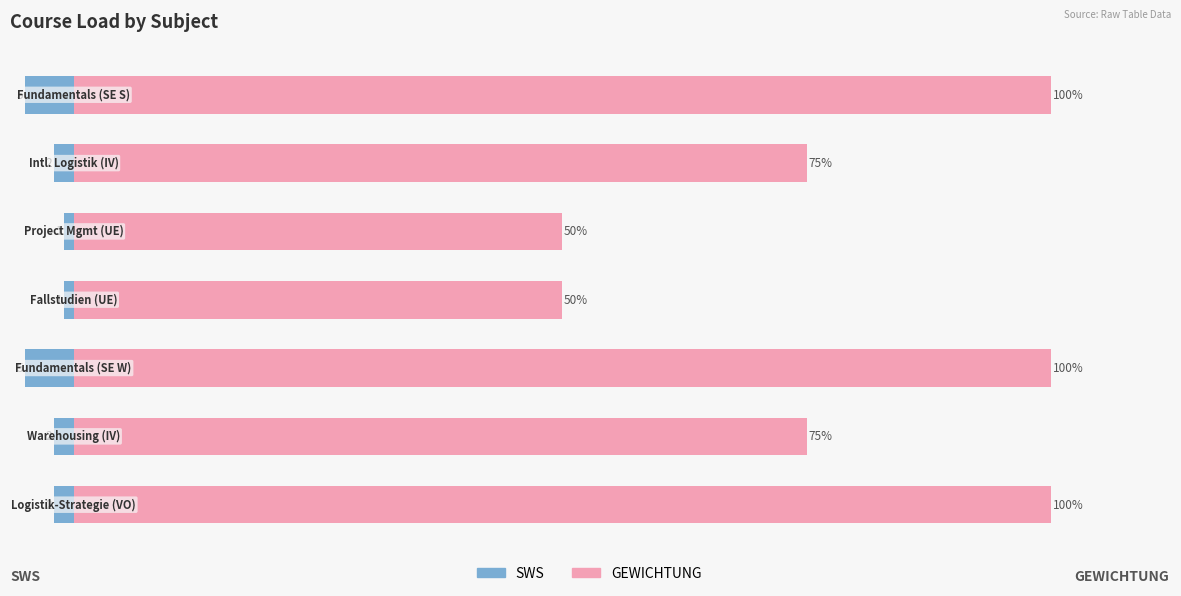

What are all the series names shown in the legend?

SWS, GEWICHTUNG